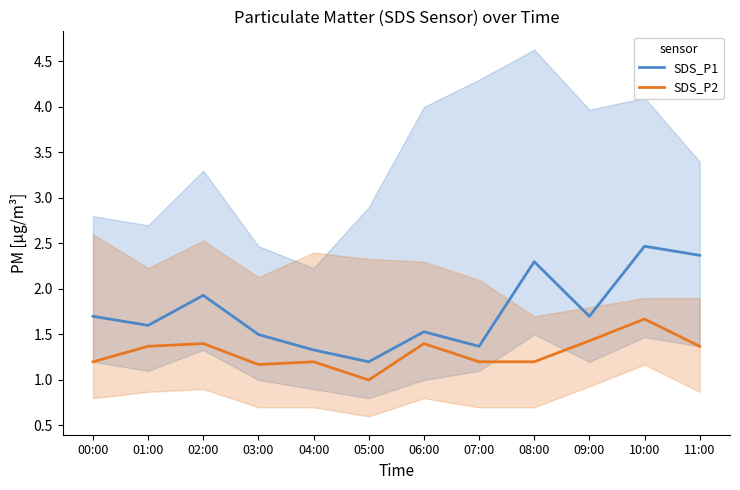

At which category is the sum across all series the highest?

10:00